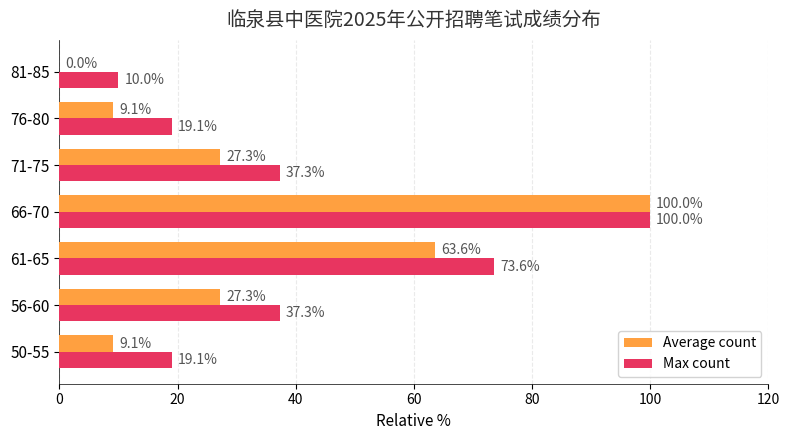

What is the sum of all Max count values?

296.4